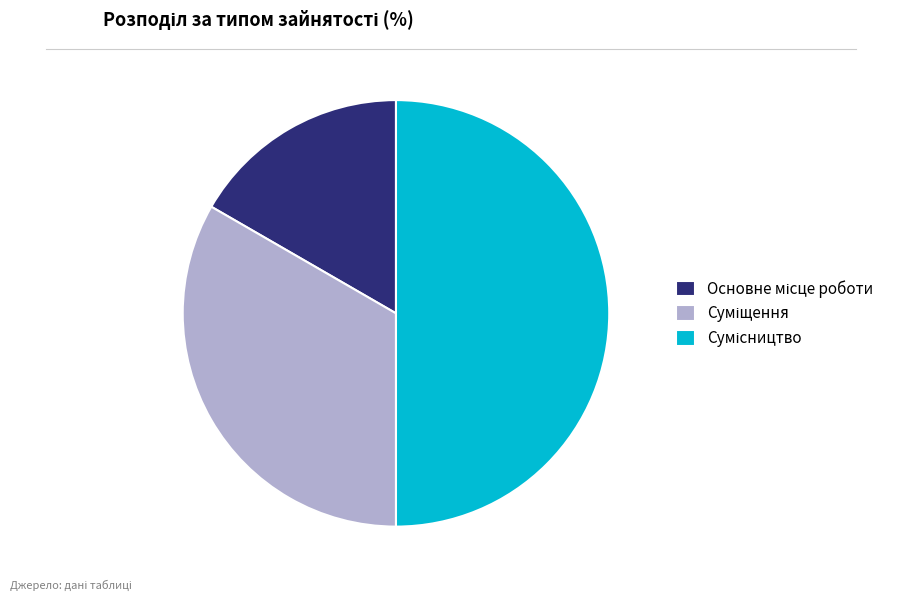

How many segments does this pie chart have?

3